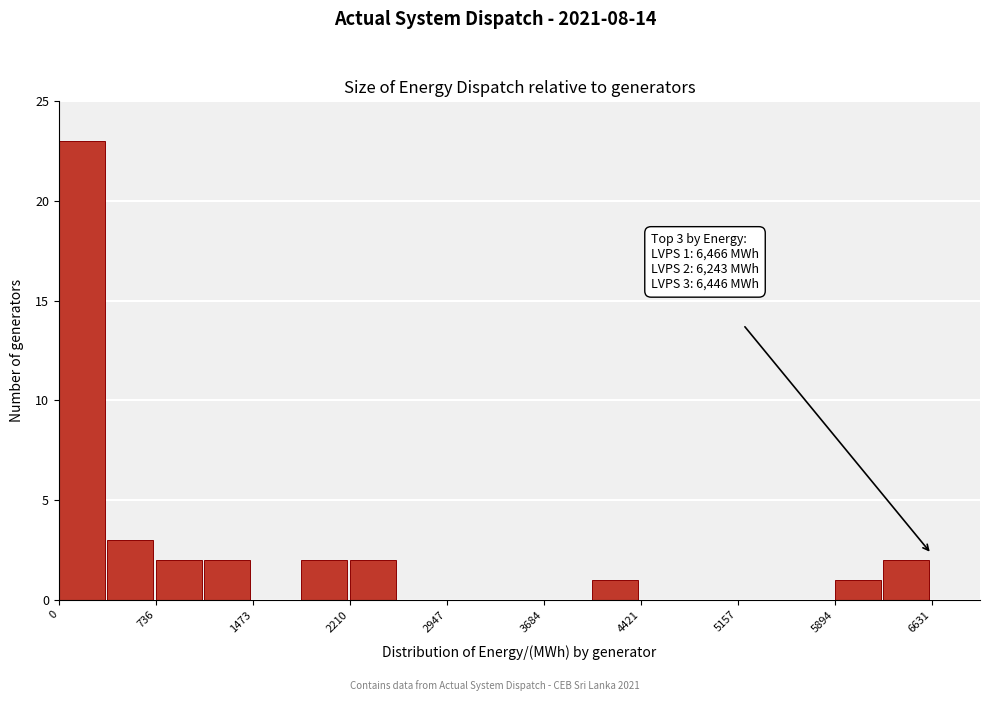

Around what value on the x-axis is the tallest bar? Give the approximate position of its centre, as read against the axis.

200